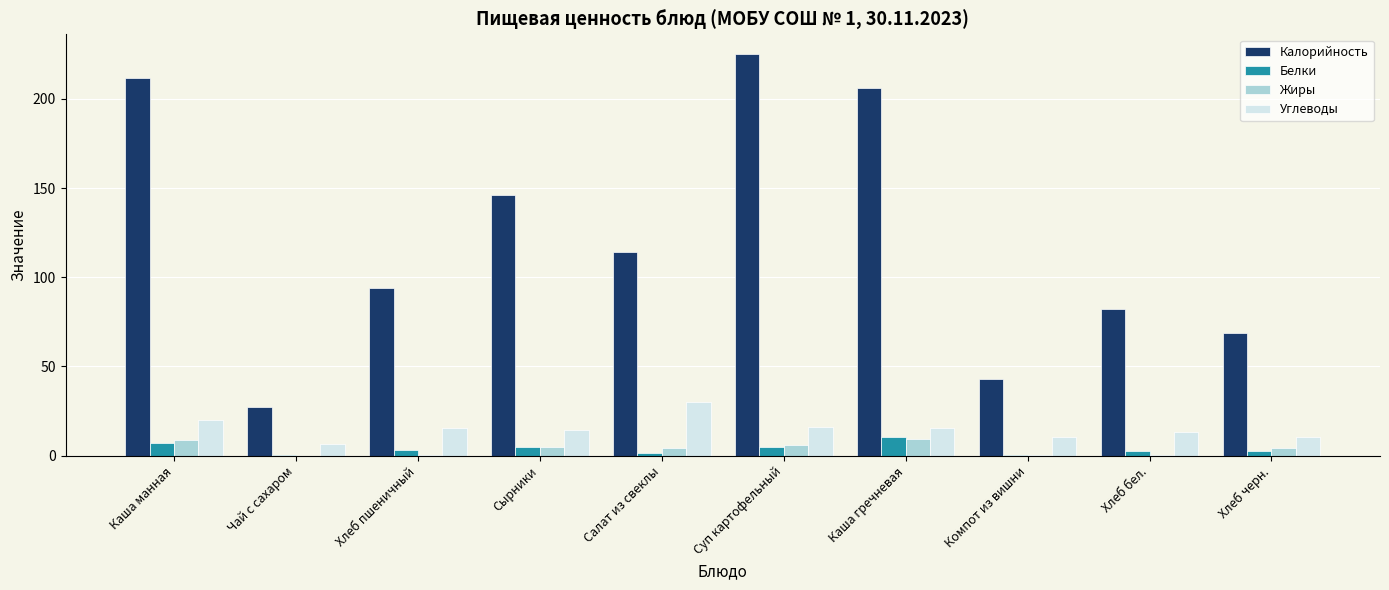

True or false: Углеводы has a value of 30.0 at Салат из свеклы.

True